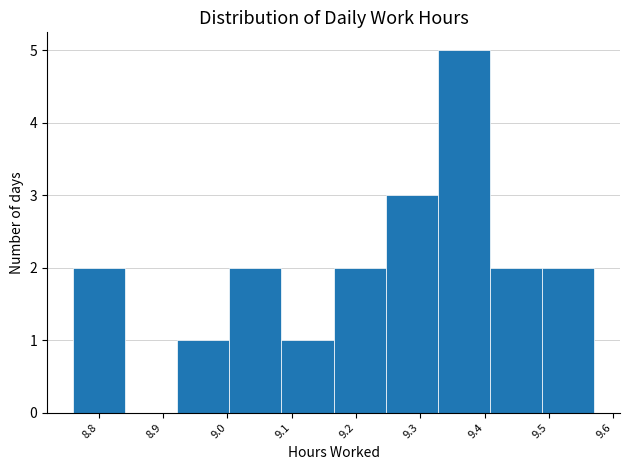

What is the height of the bar covering 9.003 to 9.084 on the x-axis? Neither the bar edges nor the heights are printed on the chart, so give them approximately, as read against the axes.

2